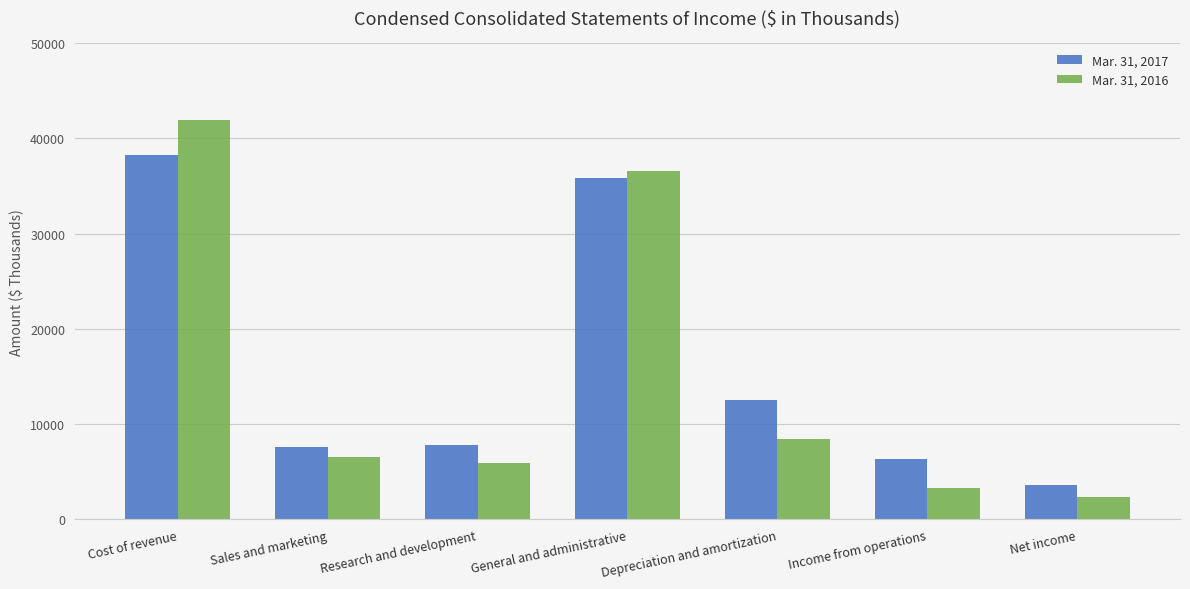

What is the highest value of the Mar. 31, 2016 series?

41923